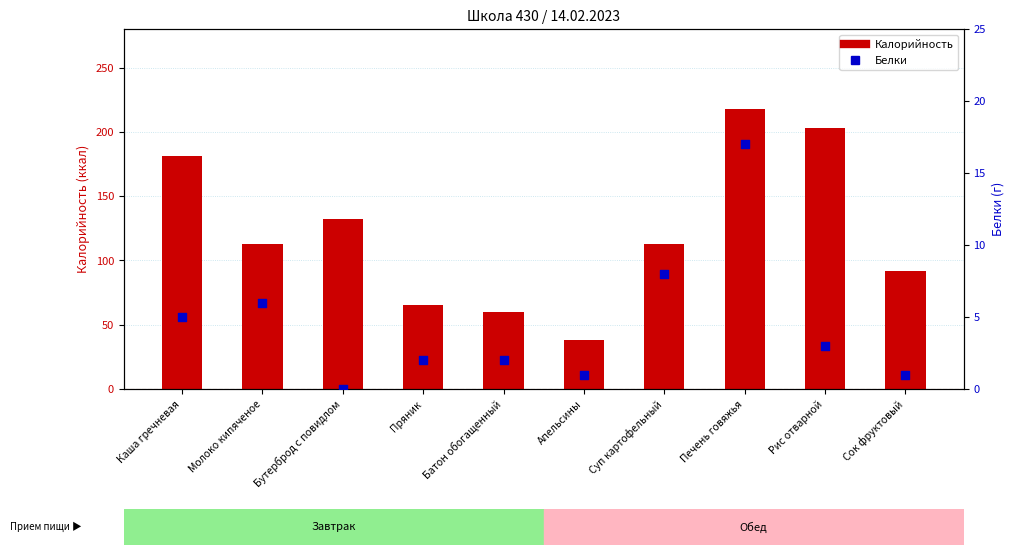

Is the value of Белки at Сок фруктовый greater than the value of Калорийность at Апельсины?

No